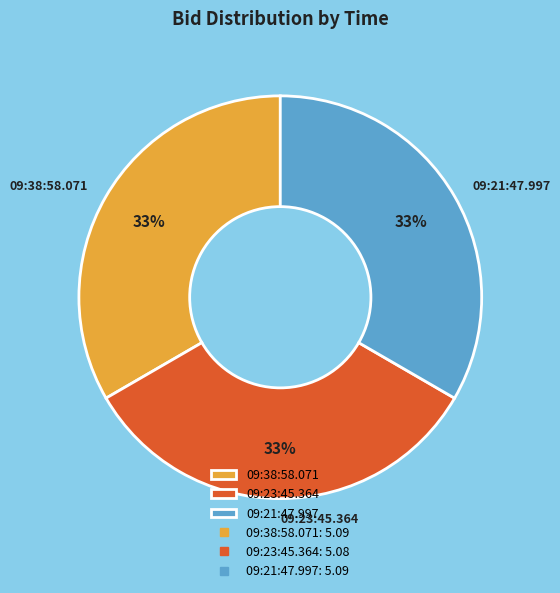

How many segments does this pie chart have?

3